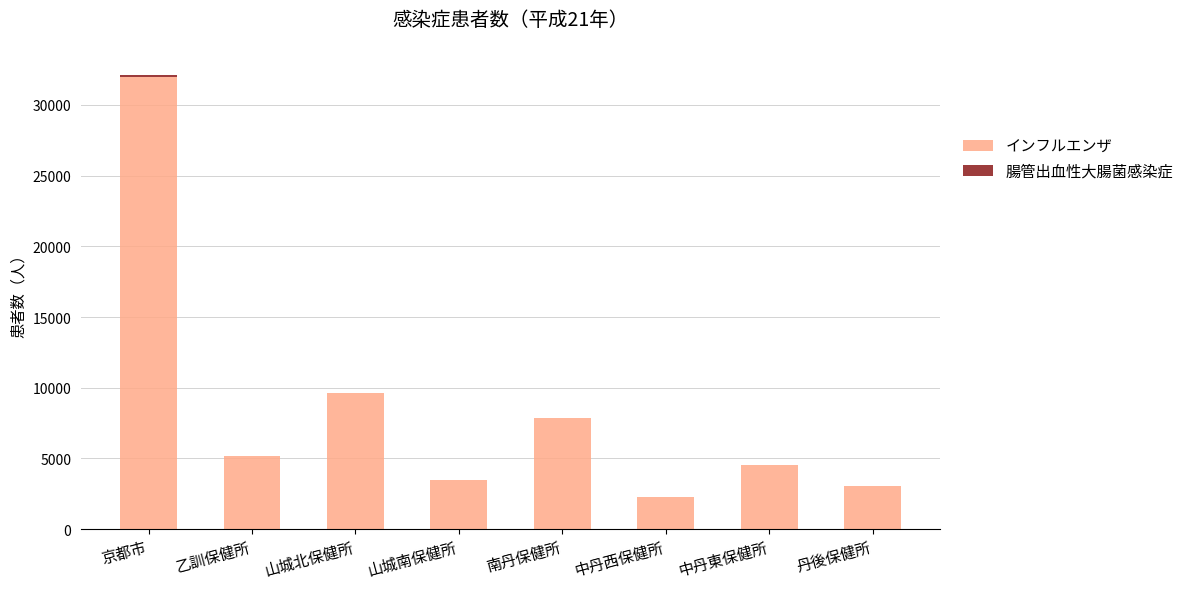

How many data points does each series have?

8